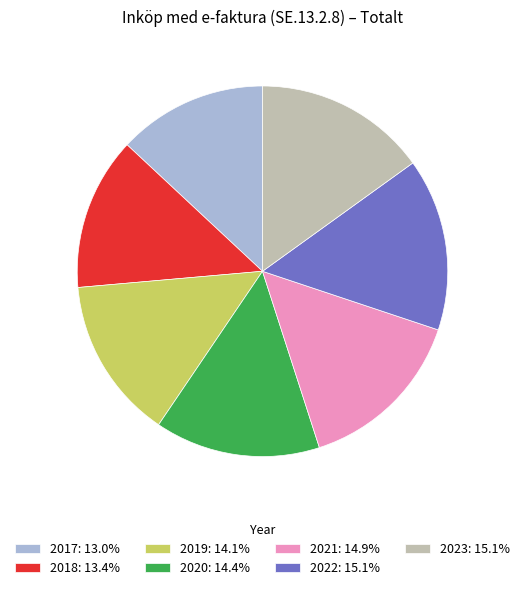

What is the ratio of the value at 2019: 14.1% to the value at 2022: 15.1%?

0.9